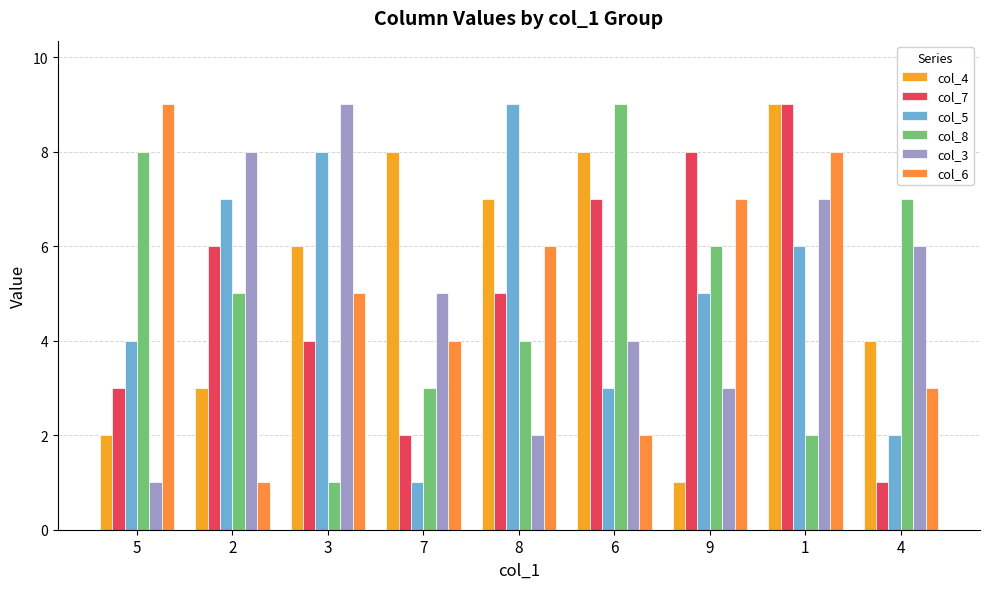

What is the greatest value displayed?

9